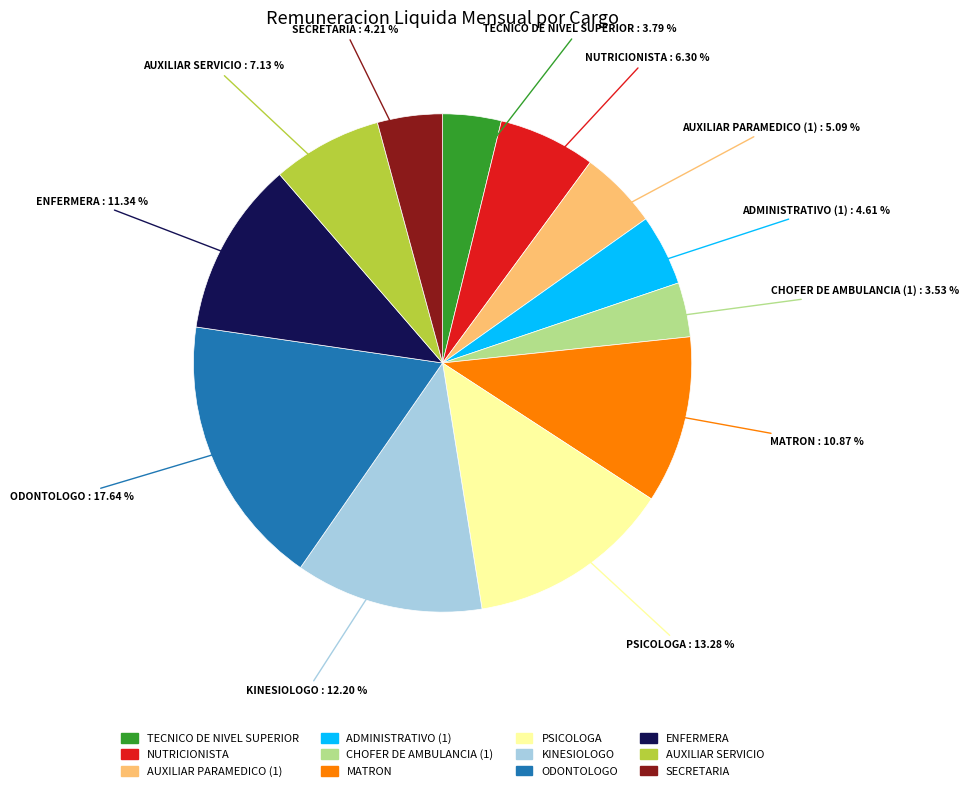

Combined, do ADMINISTRATIVO (1) and PSICOLOGA account for over 50%?

No